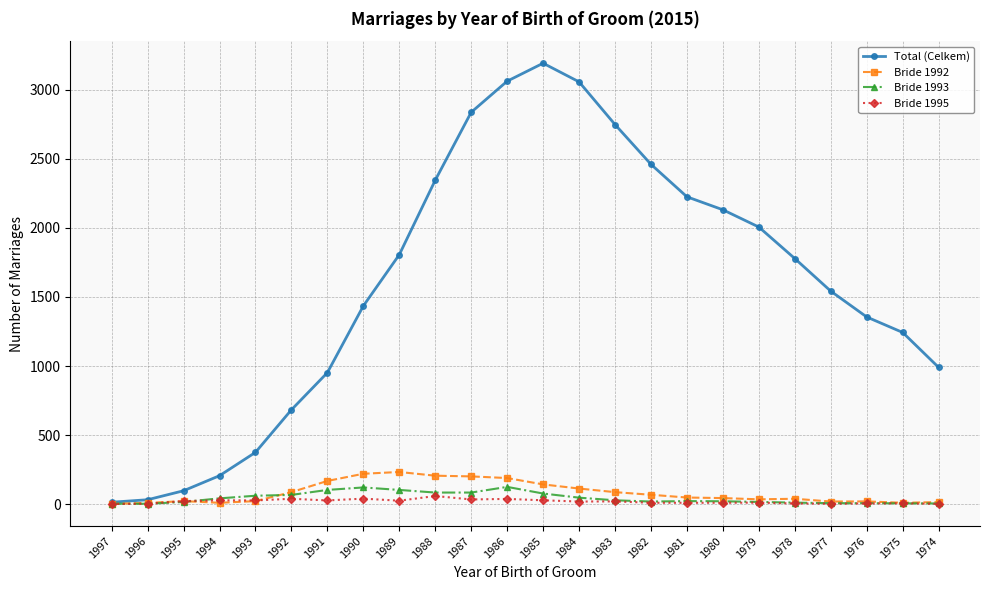

How many series are shown in this chart?

4